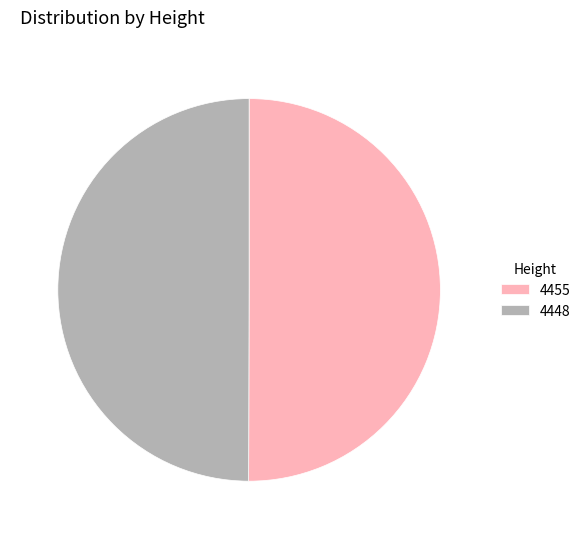

Approximately how many times larger is the value at 4448 compared to 4455?

1.0